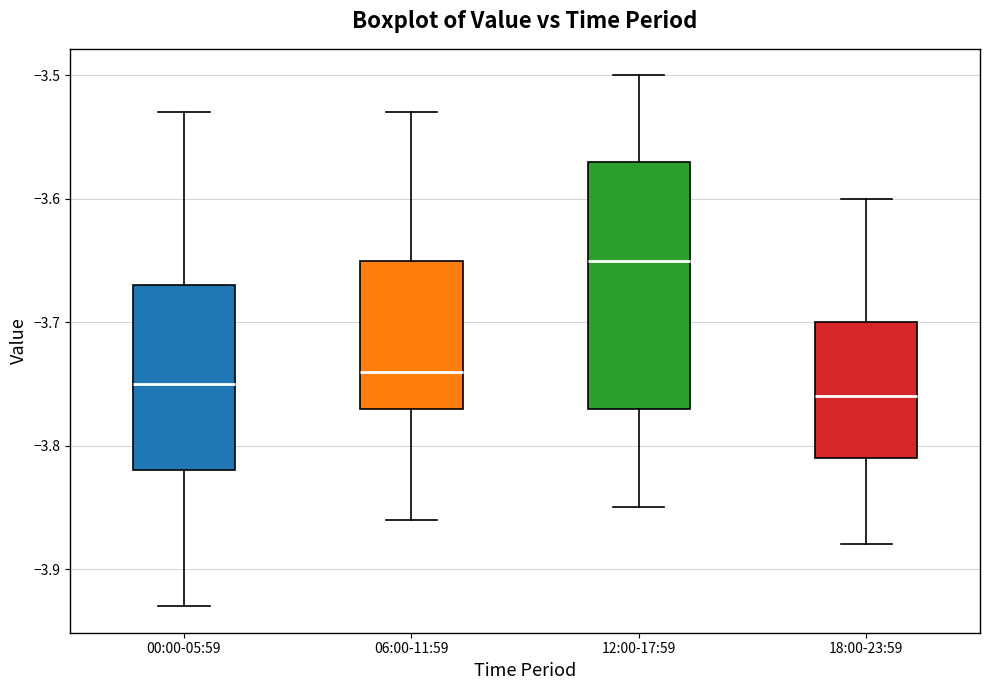

Reading left to right, transcribe this box plot: for each box, give where its median line is, the range the box spans, and where its two whiskers end, as read against the y-axis. The values are not printed on the chart, so give them approximately, as read against the axis.

00:00-05:59: median -3.75, box -3.82 to -3.67, whiskers -3.93 to -3.53
06:00-11:59: median -3.74, box -3.77 to -3.65, whiskers -3.86 to -3.53
12:00-17:59: median -3.65, box -3.77 to -3.57, whiskers -3.85 to -3.50
18:00-23:59: median -3.76, box -3.81 to -3.70, whiskers -3.88 to -3.60